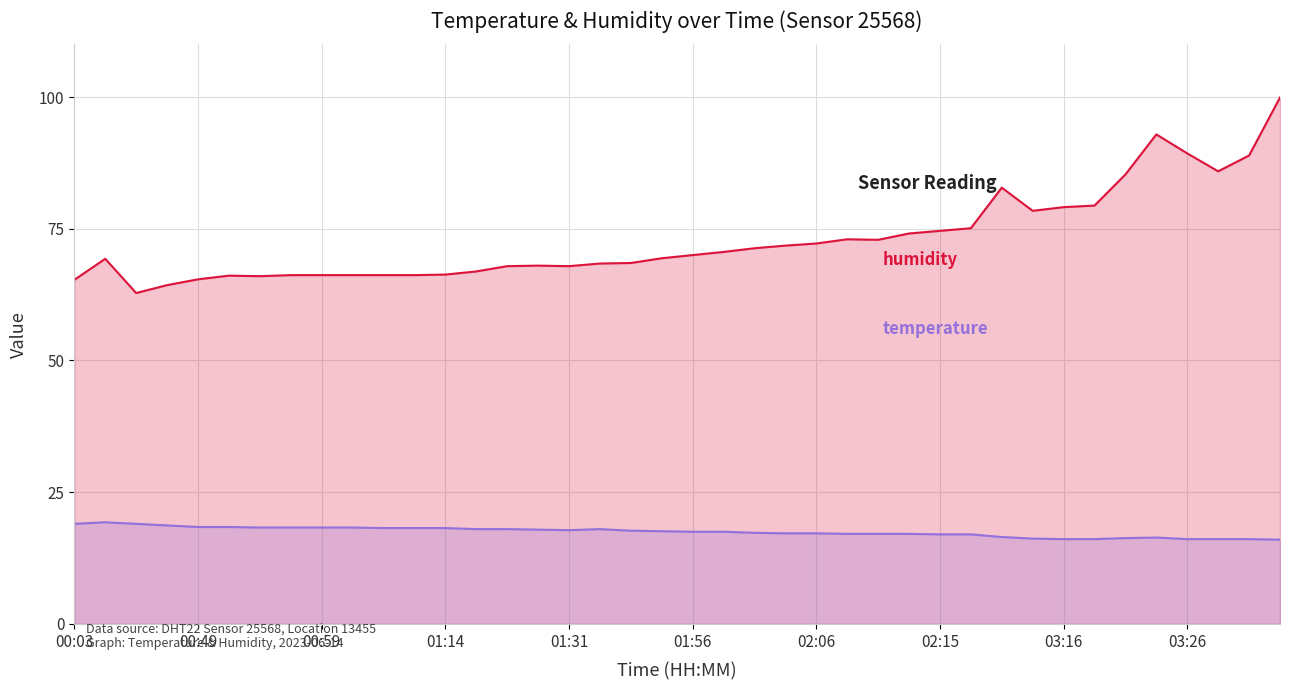

At which category is the sum across all series the highest?

03:41